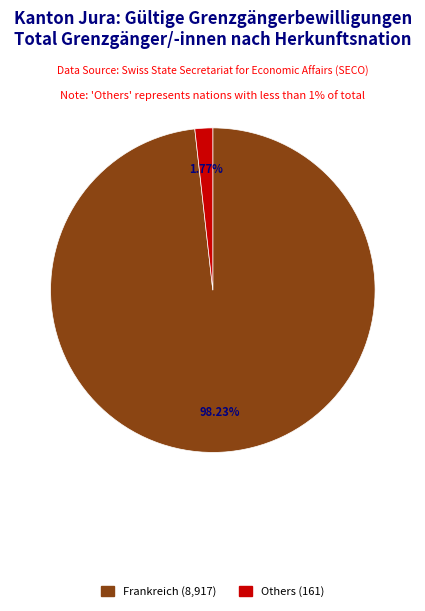

How many slices are in this pie chart?

2